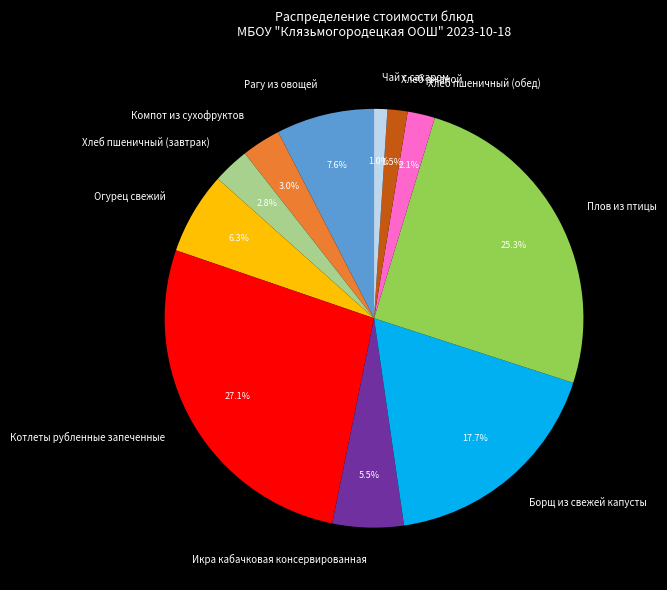

How much of the chart is everything except Огурец свежий?

93.7%